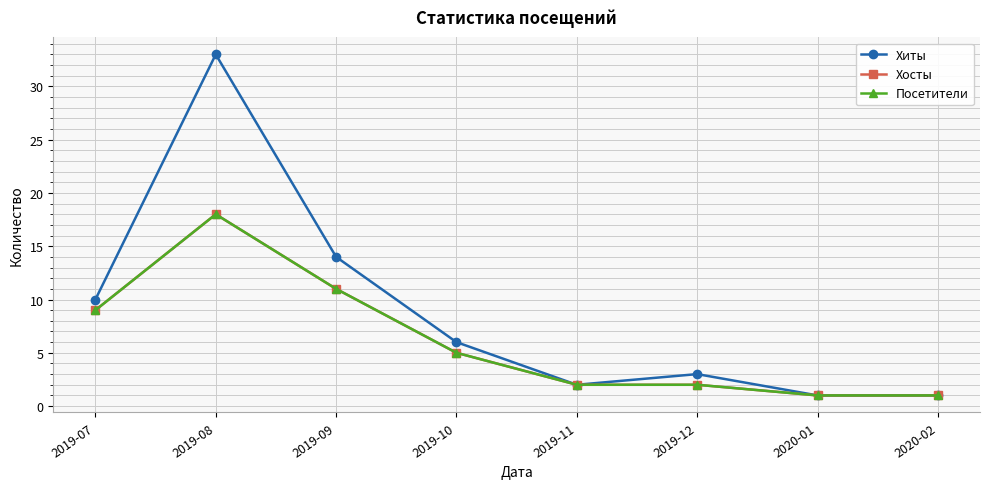

Reading right to left, what are all the values shown in this chart?

Хиты: 2020-02=1	2020-01=1	2019-12=3	2019-11=2	2019-10=6	2019-09=14	2019-08=33	2019-07=10
Хосты: 2020-02=1	2020-01=1	2019-12=2	2019-11=2	2019-10=5	2019-09=11	2019-08=18	2019-07=9
Посетители: 2020-02=1	2020-01=1	2019-12=2	2019-11=2	2019-10=5	2019-09=11	2019-08=18	2019-07=9